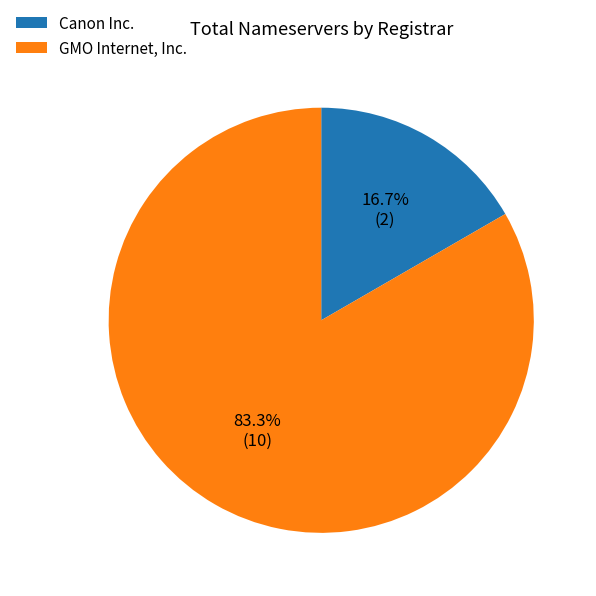

Approximately how many times larger is the value at Canon Inc. compared to GMO Internet, Inc.?

0.2